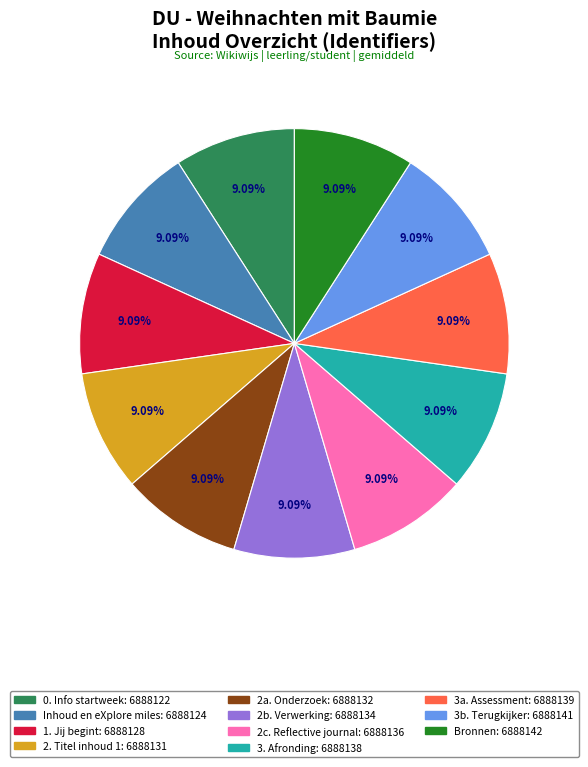

What portion of the pie excludes 0. Info startweek?

90.9%